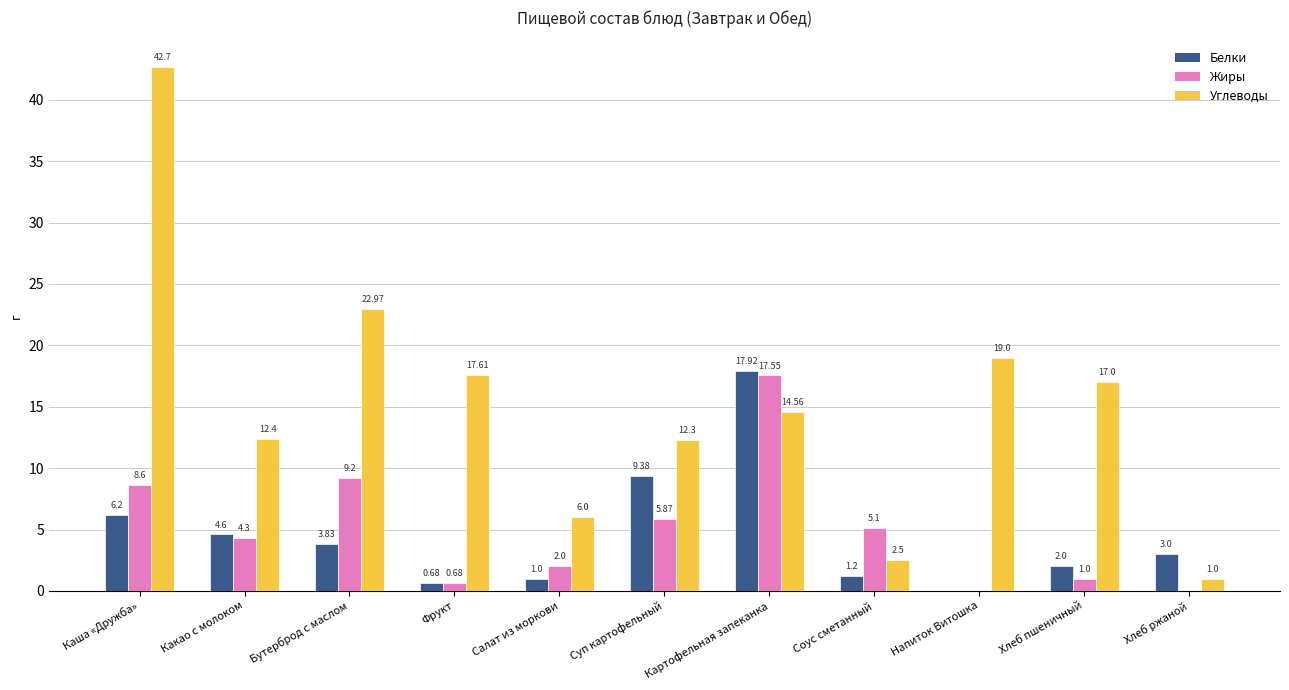

What is the total value across all series at Напиток Витошка?

19.0